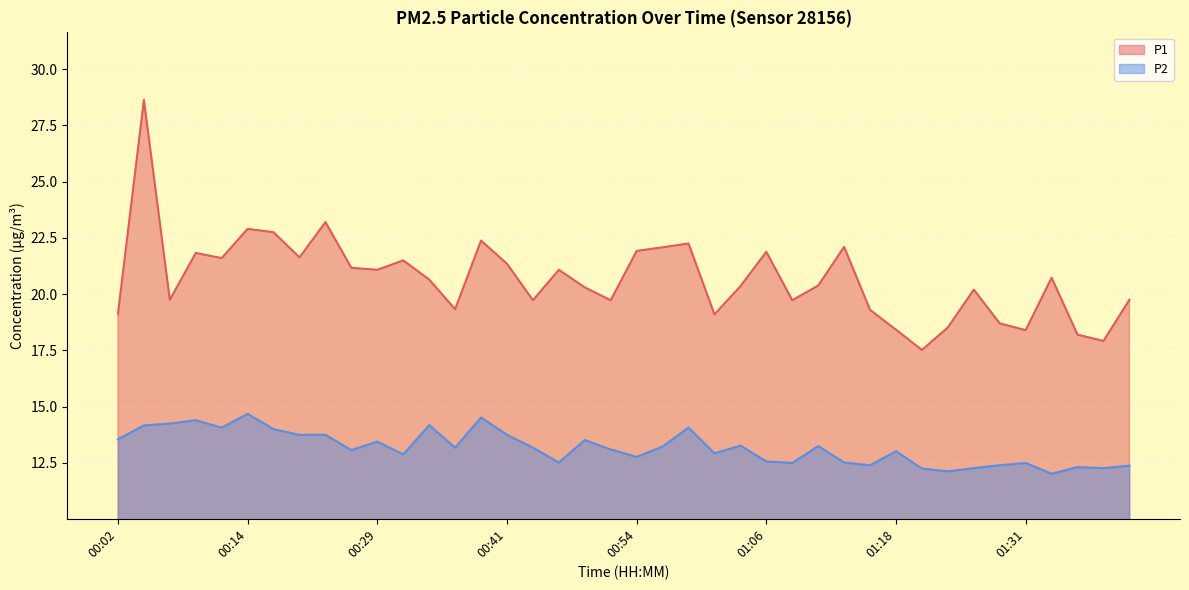

What is the total value across all series at 00:41?

35.1